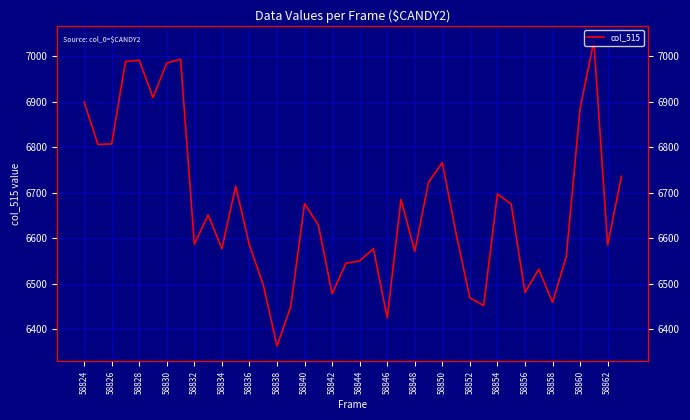

What is the maximum value shown in the chart?

7033